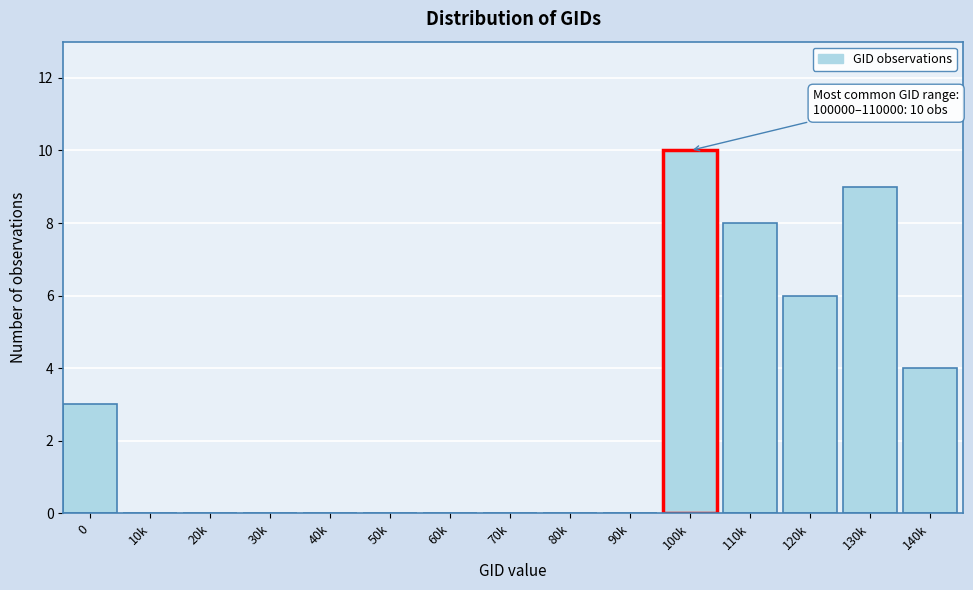

Reading left to right, extract all data points from this chart.

0=3	10k=0	20k=0	30k=0	40k=0	50k=0	60k=0	70k=0	80k=0	90k=0	100k=10	110k=8	120k=6	130k=9	140k=4